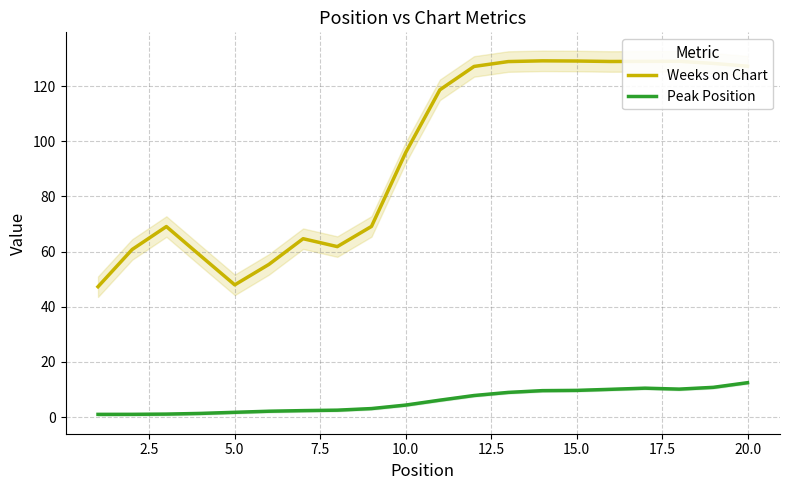

True or false: Weeks on Chart and Peak Position cross at least once.

False